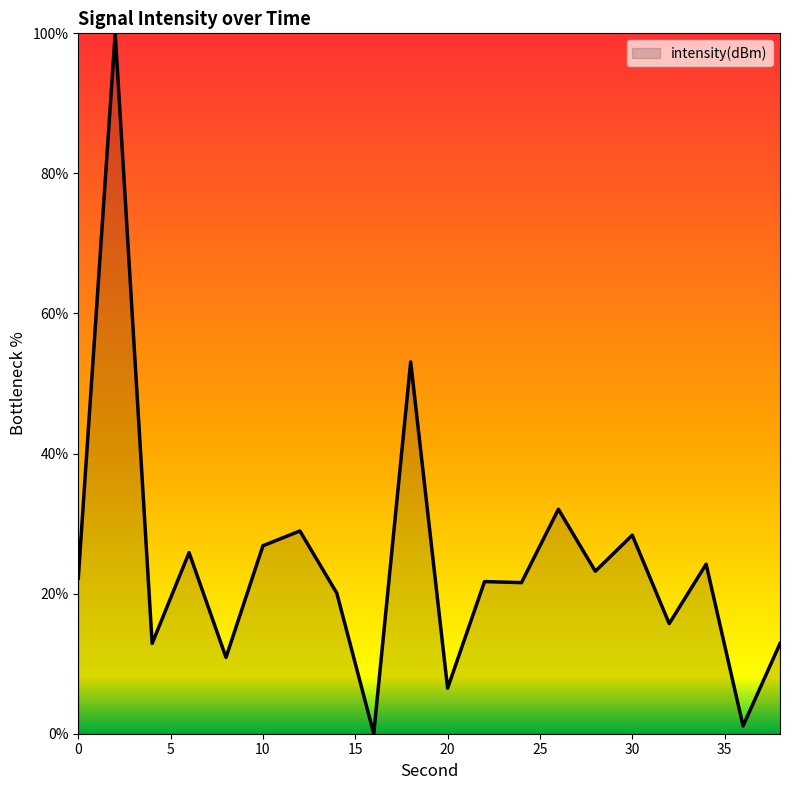

What is the maximum value shown in the chart?

100.0